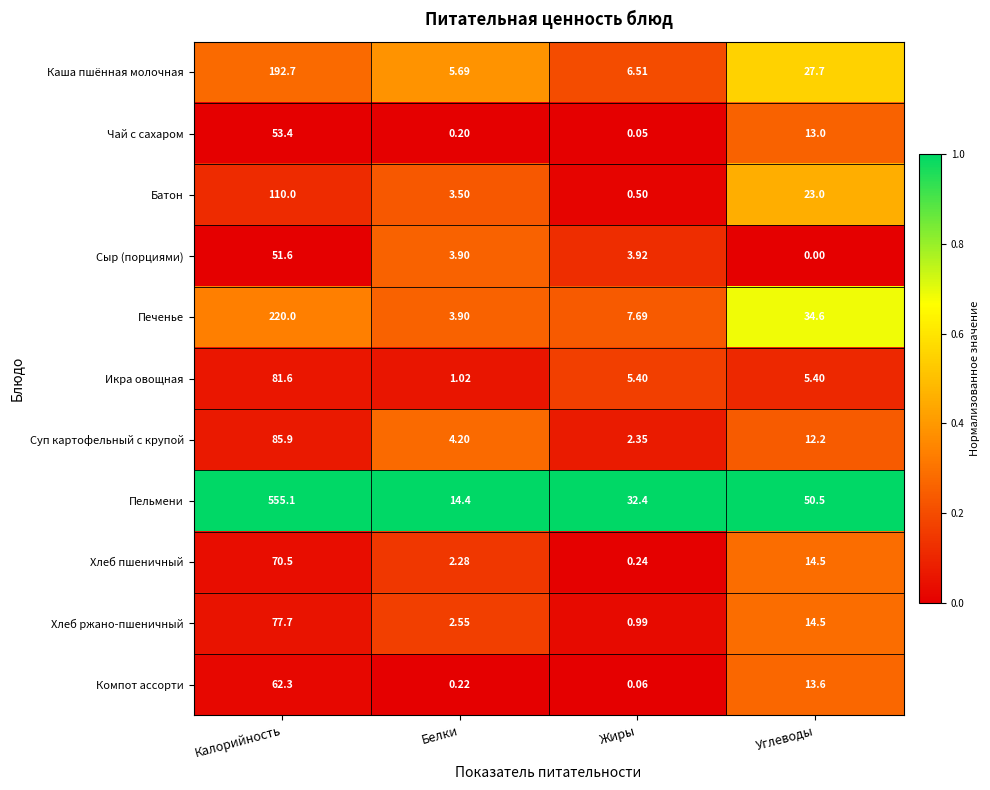

What is the spread (max minus min) of values at Калорийность?

503.5